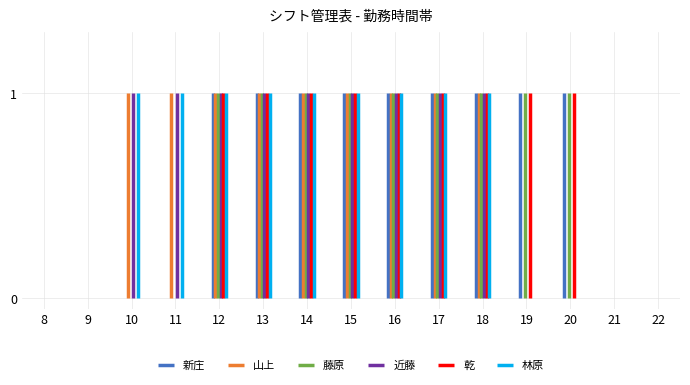

Count the 乾 values in the range 0 to 1.

15